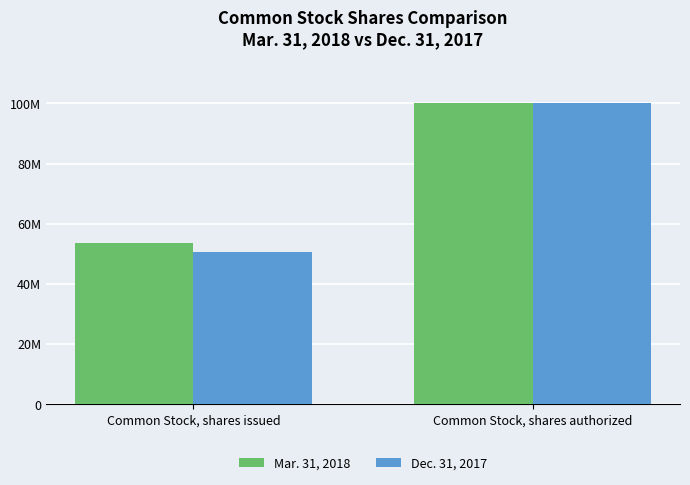

True or false: Mar. 31, 2018 has a value of 139990436 at Common Stock, shares authorized.

False